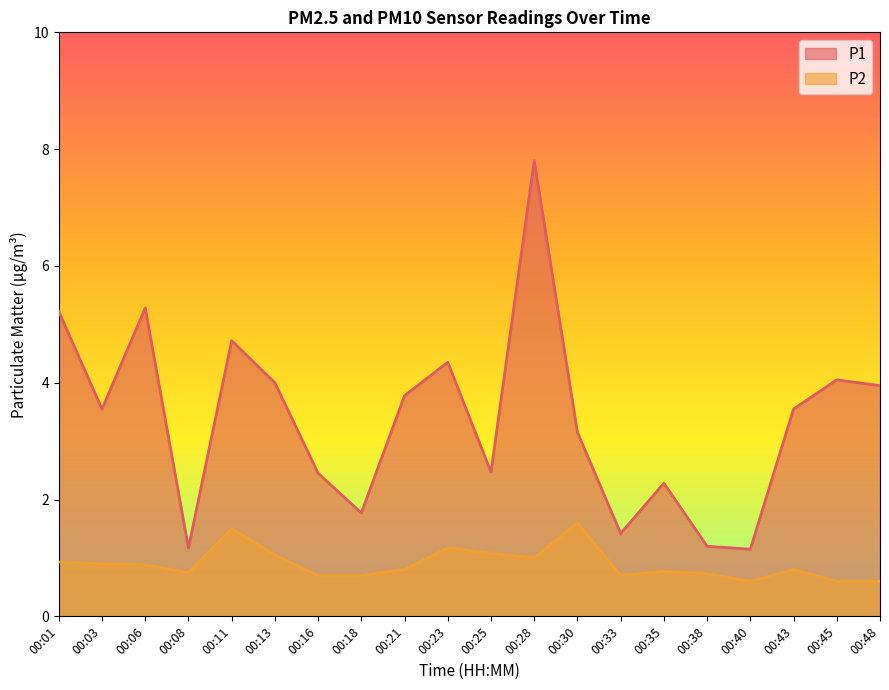

What is the sum of the P2 values at 00:48 and 00:25?

1.7